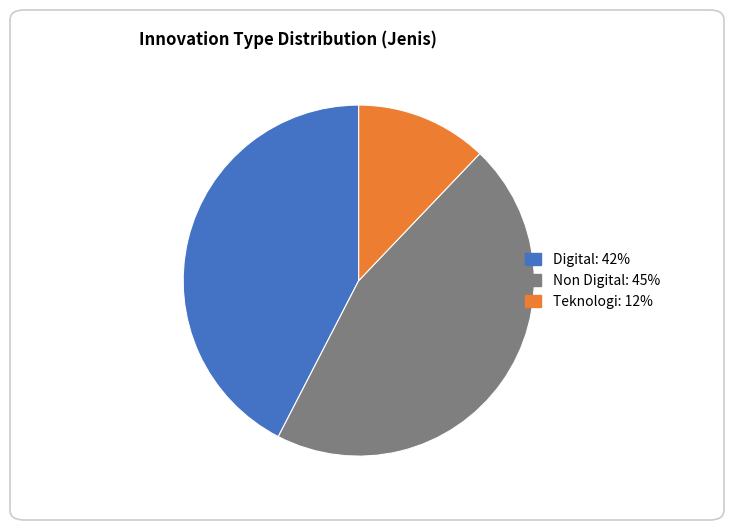

Is there any slice that represents more than half of the pie?

No